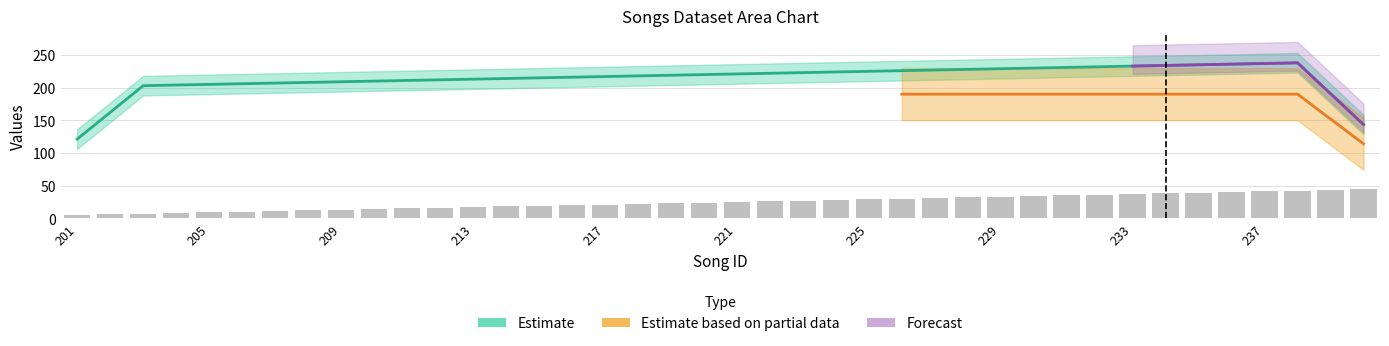

The value of artists_x_songs.id at 215 is 215. True or false?

True